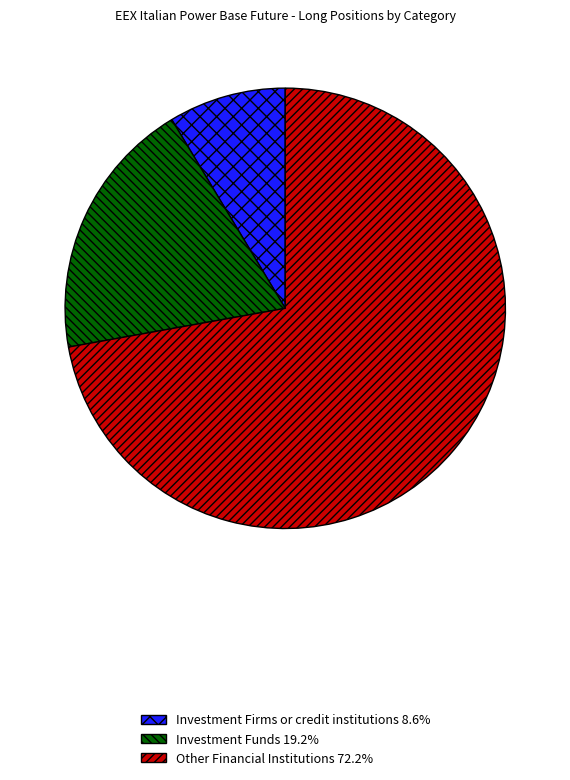

Is there any slice that represents more than half of the pie?

Yes